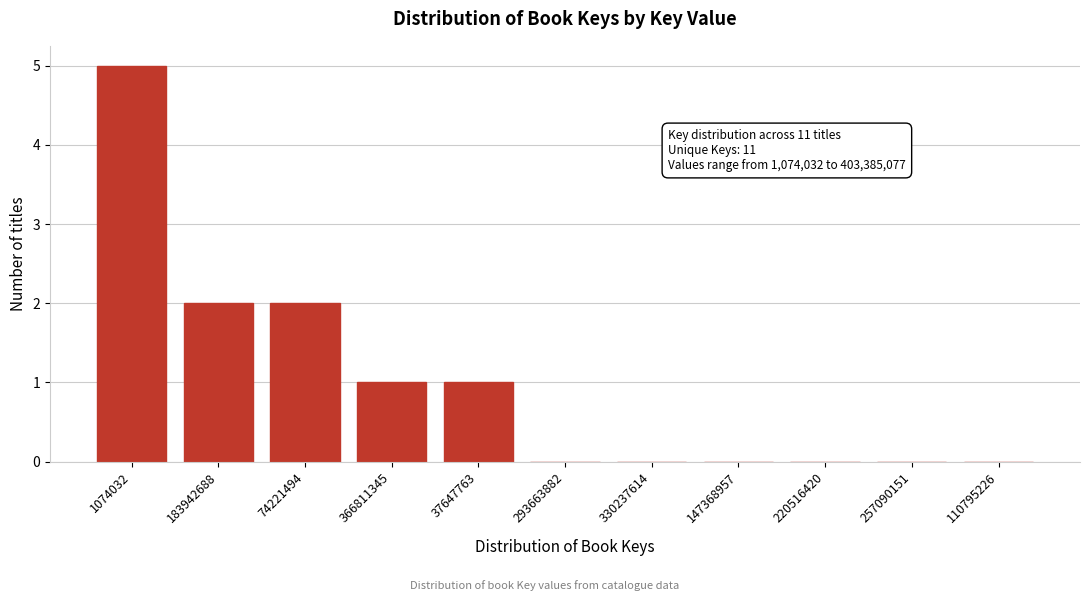

Reading left to right, list all the values displayed in this chart.

1074032=5	183942688=2	74221494=2	366811345=1	37647763=1	293663882=0	330237614=0	147368957=0	220516420=0	257090151=0	110795226=0